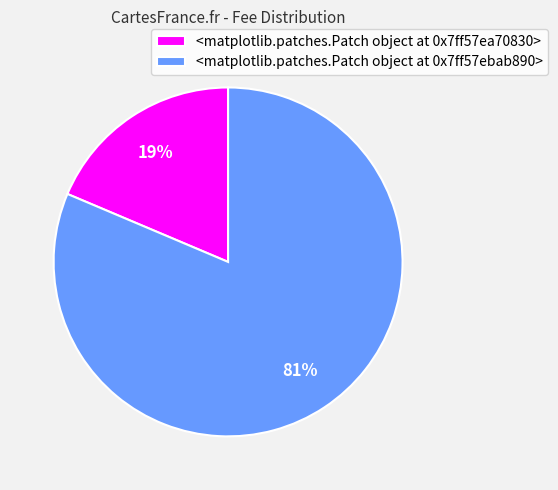

Between <matplotlib.patches.Patch object at 0x7f9e47130ad0> and <matplotlib.patches.Patch object at 0x7f9e470639d0>, which is larger?

<matplotlib.patches.Patch object at 0x7f9e470639d0>